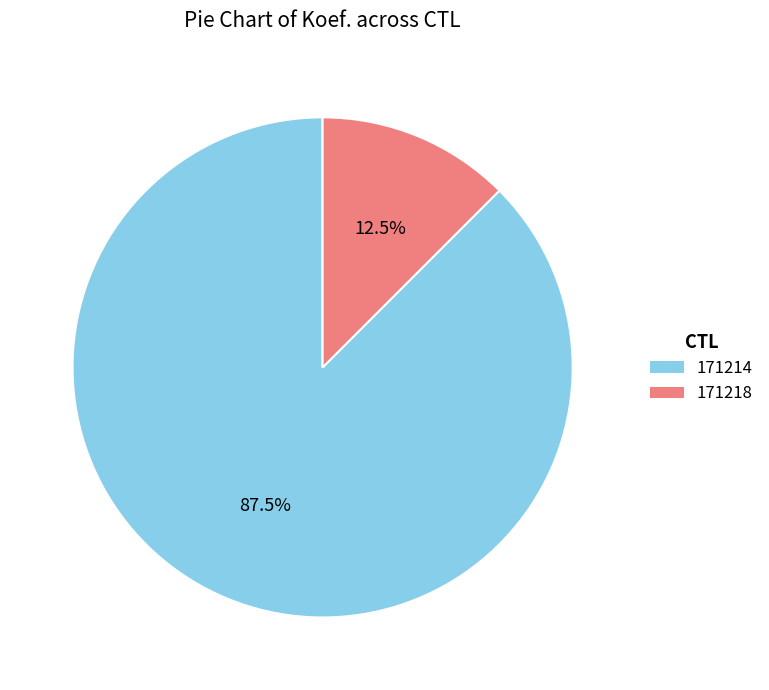

Rank the categories by value from highest to lowest.

171214, 171218